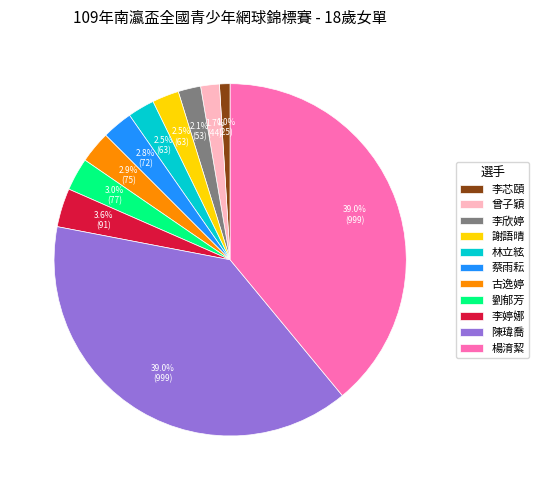

Approximately how many times larger is the value at 陳瑋喬 compared to 劉郁芳?

13.0